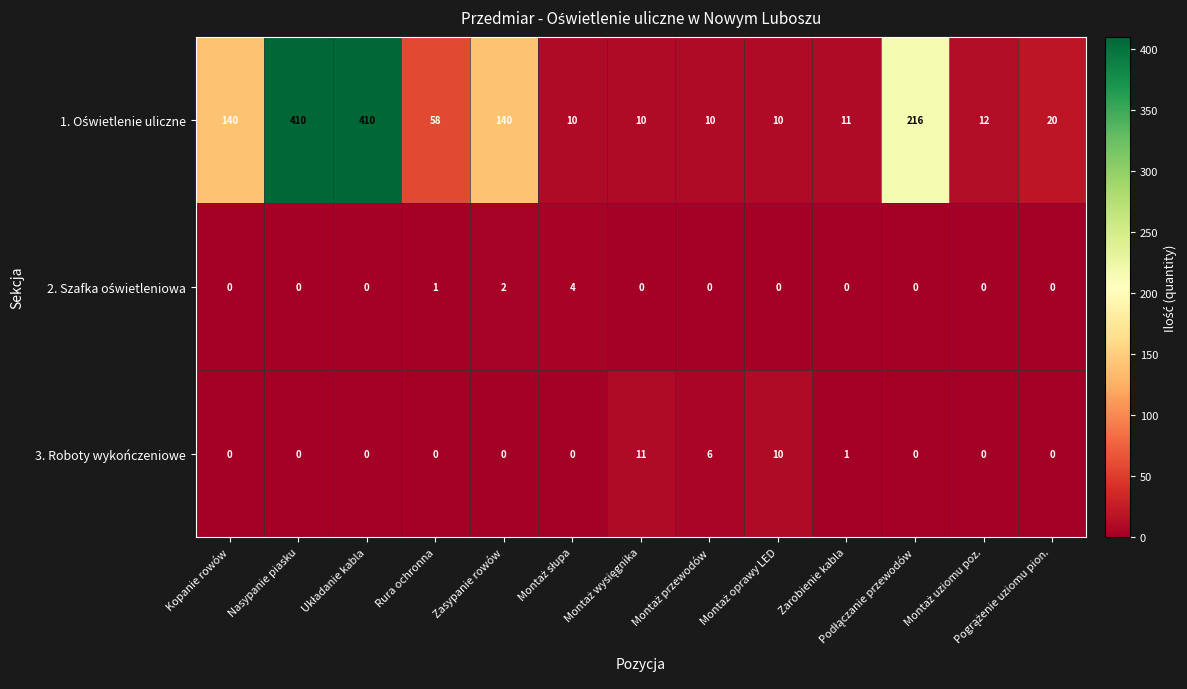

The value of 3. Roboty wykończeniowe at Kopanie rowów is 0. True or false?

True